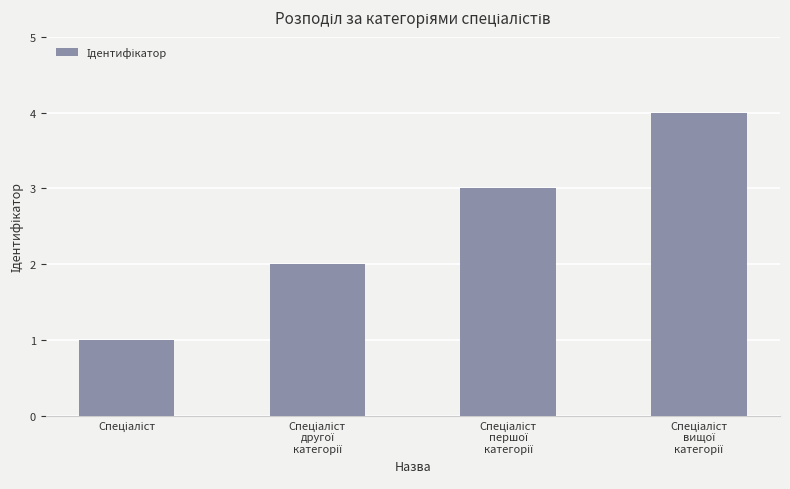

What is the maximum value shown in the chart?

4